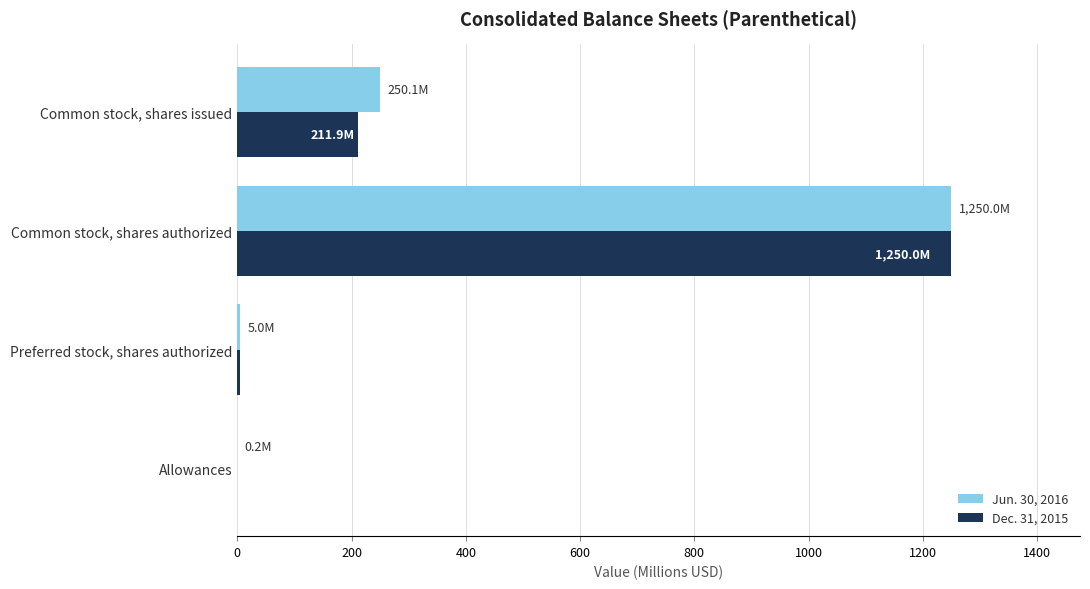

At which label is Jun. 30, 2016 closest to 625?

Common stock, shares issued